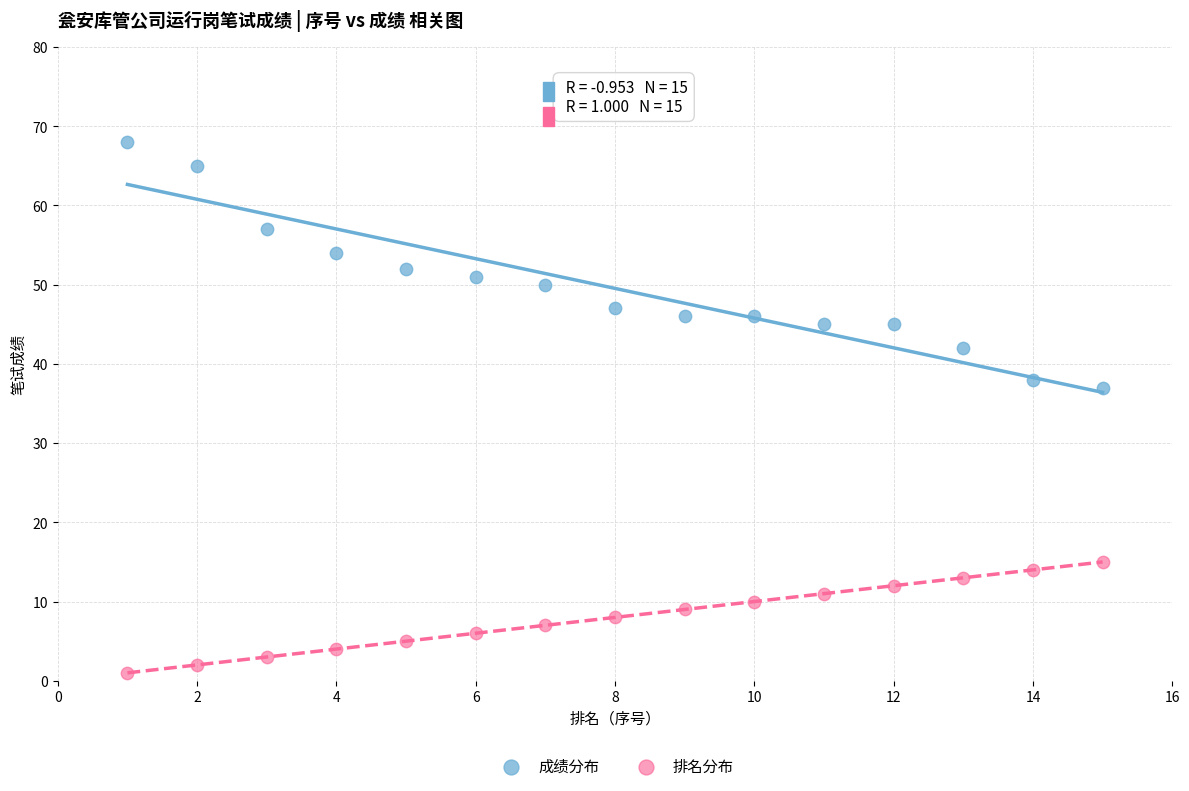

Which series contains the highest Y value?

成绩分布